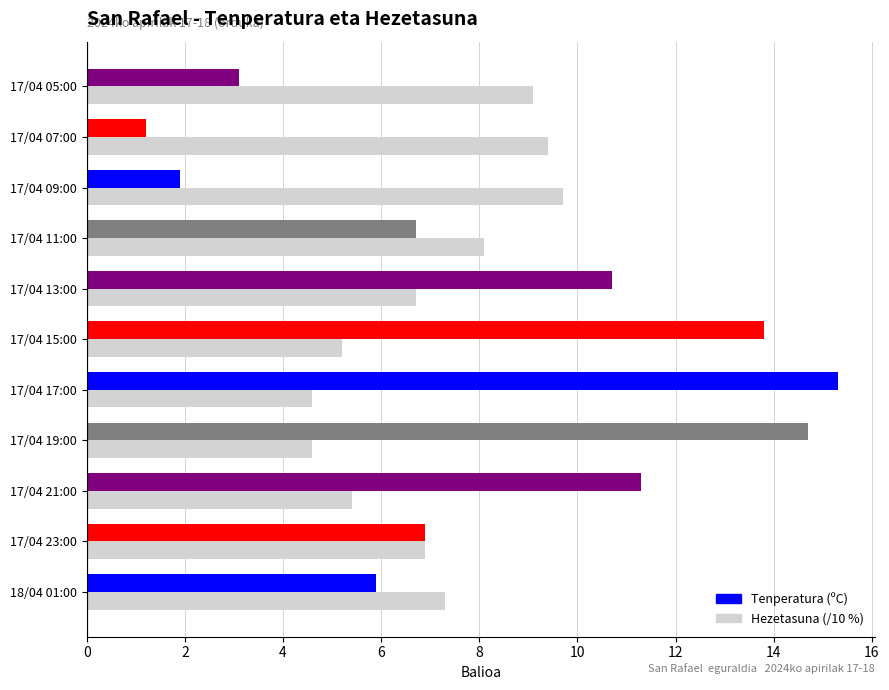

Rank the series by their average value, from highest to lowest.

Tenperatura (ºC), Hezetasuna (/10 %)